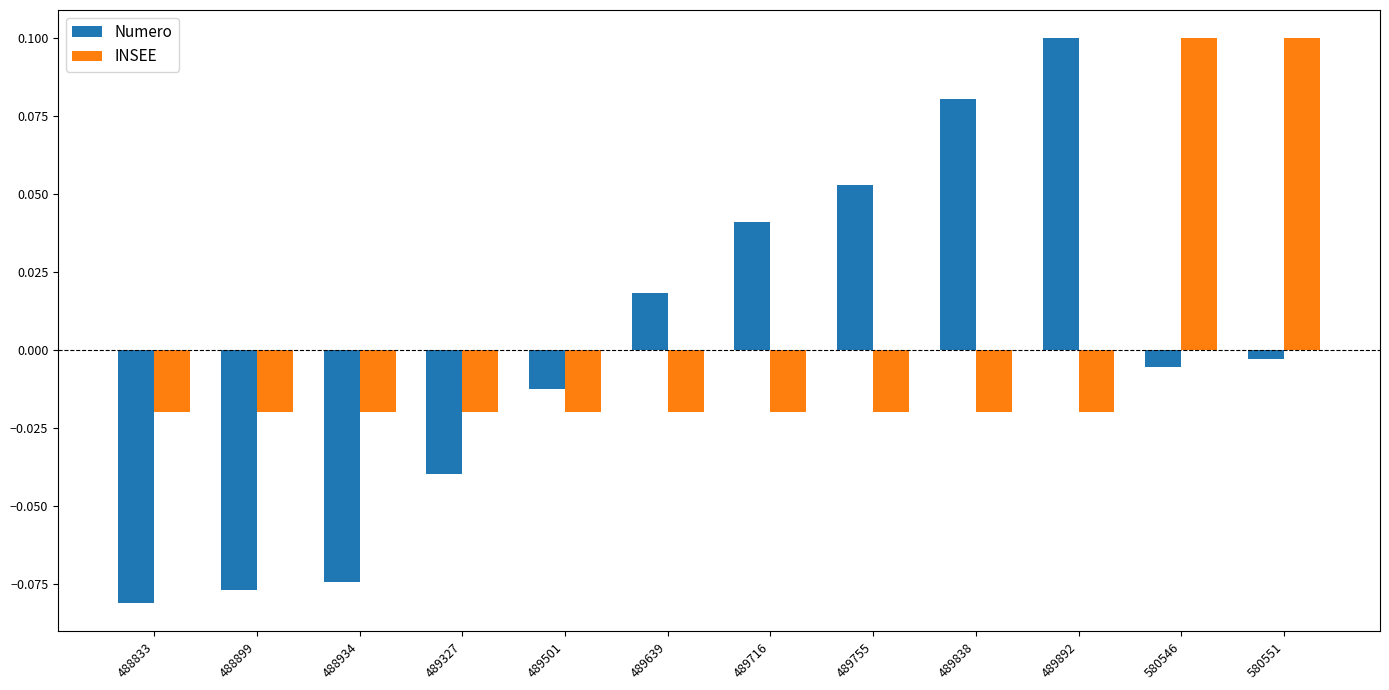

Which series changed the most between 489892 and 580551?

INSEE